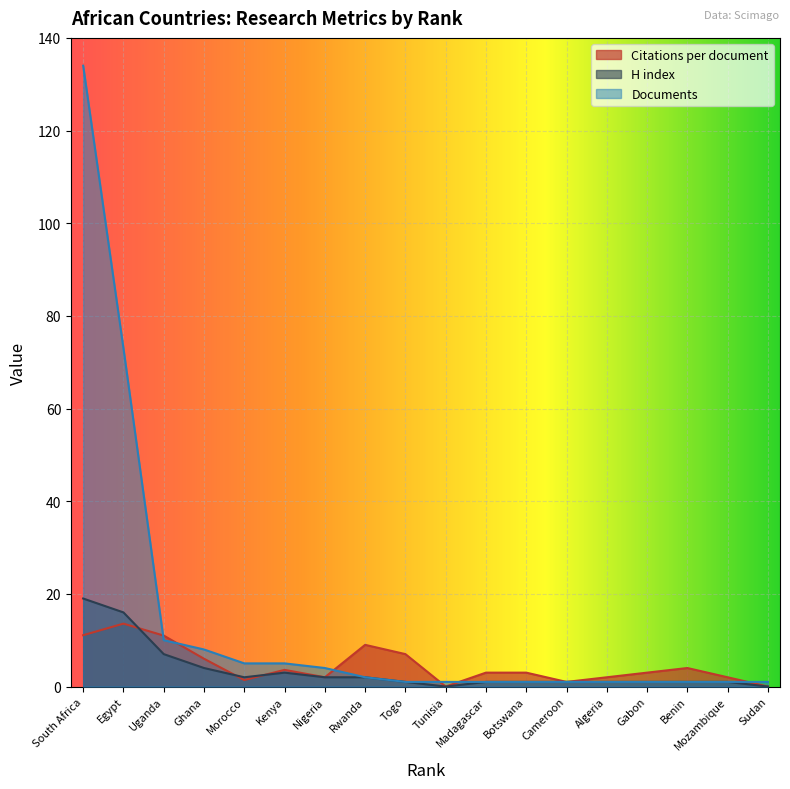

How many lines are shown in the chart?

3